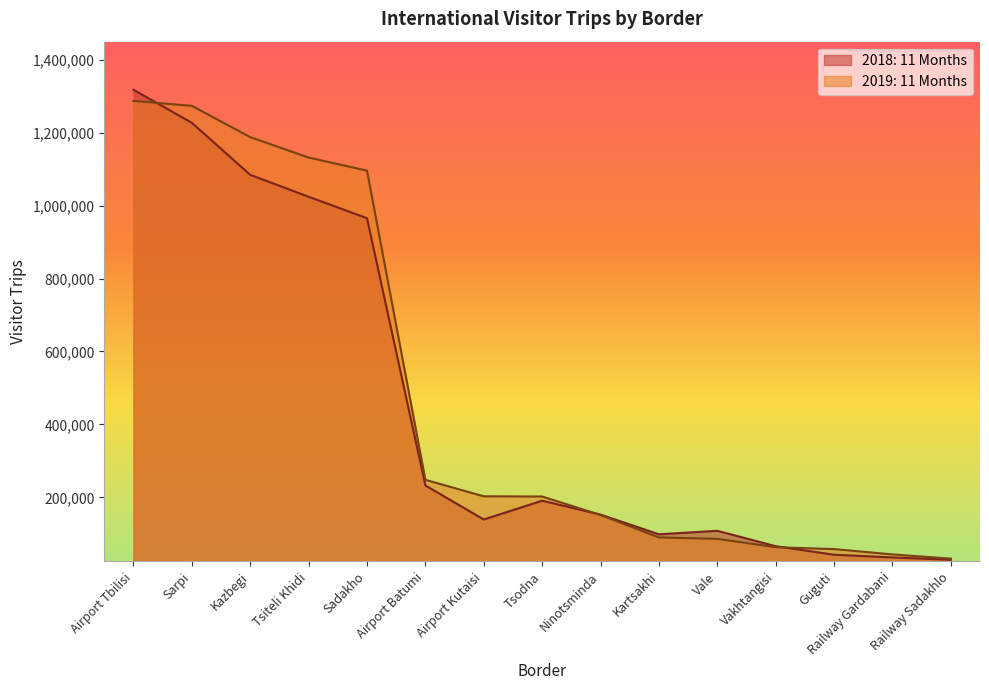

What is the label of the 5th point from the right?

Vale